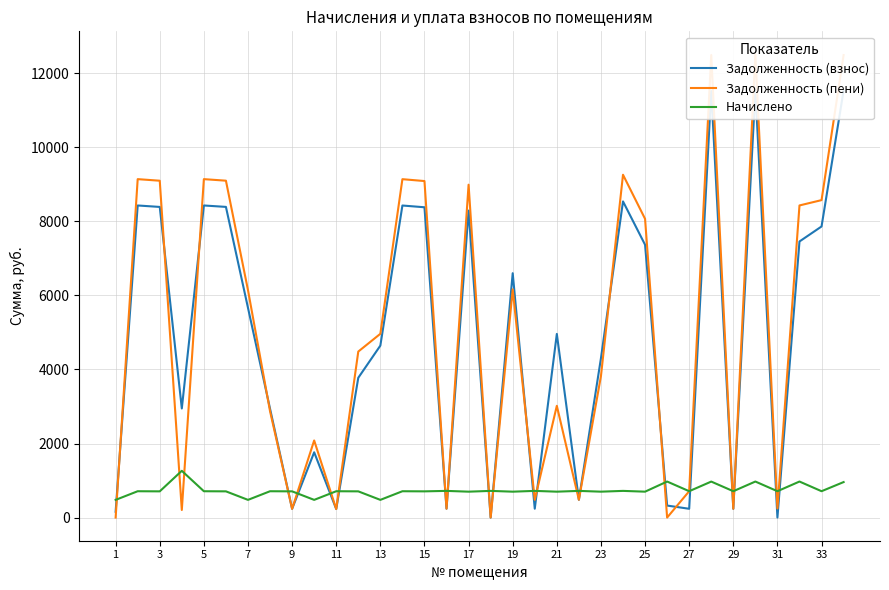

How many intersections are there between Задолженность (пени) and Задолженность (взнос)?

12